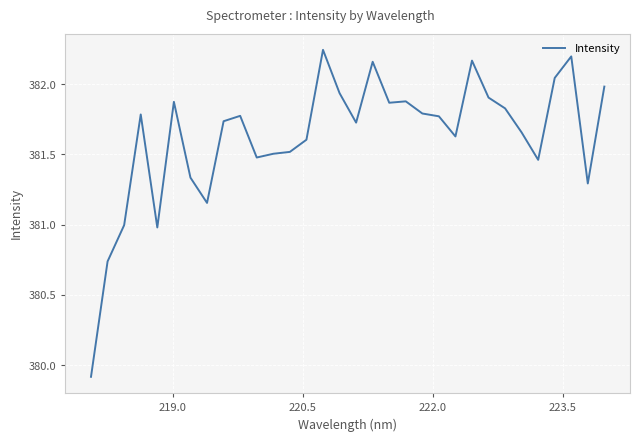

What is the minimum value shown in the chart?

379.9